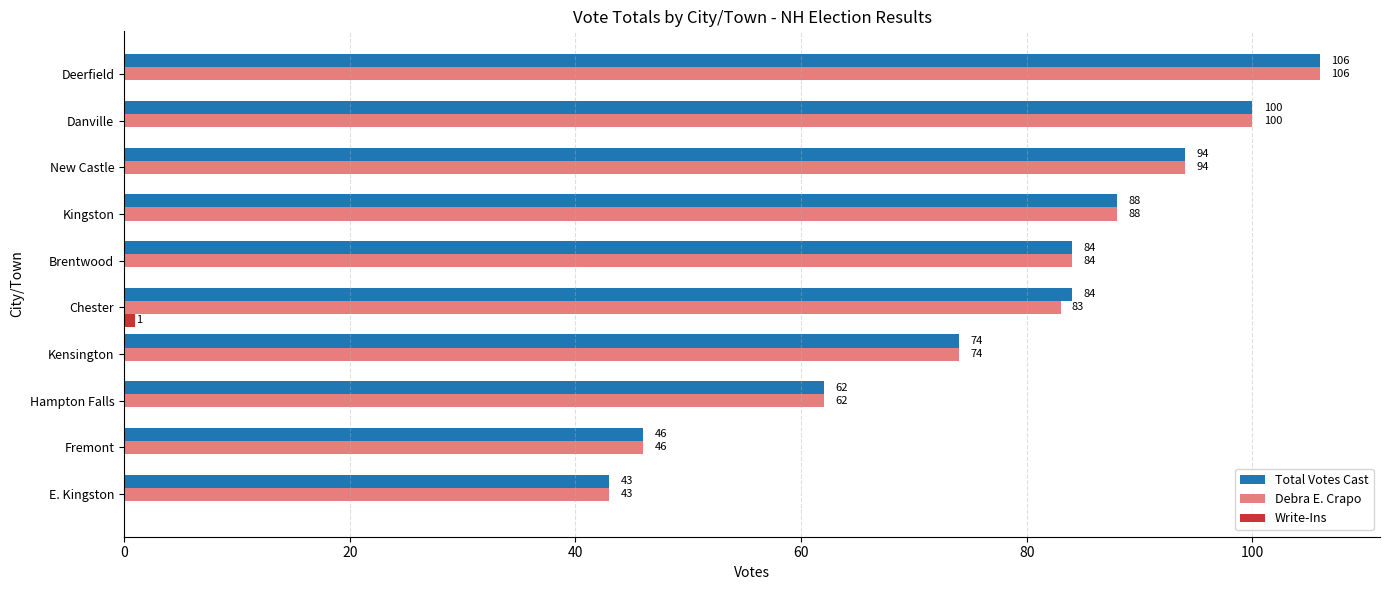

What is the sum of the Debra E. Crapo values at Chester and Deerfield?

189